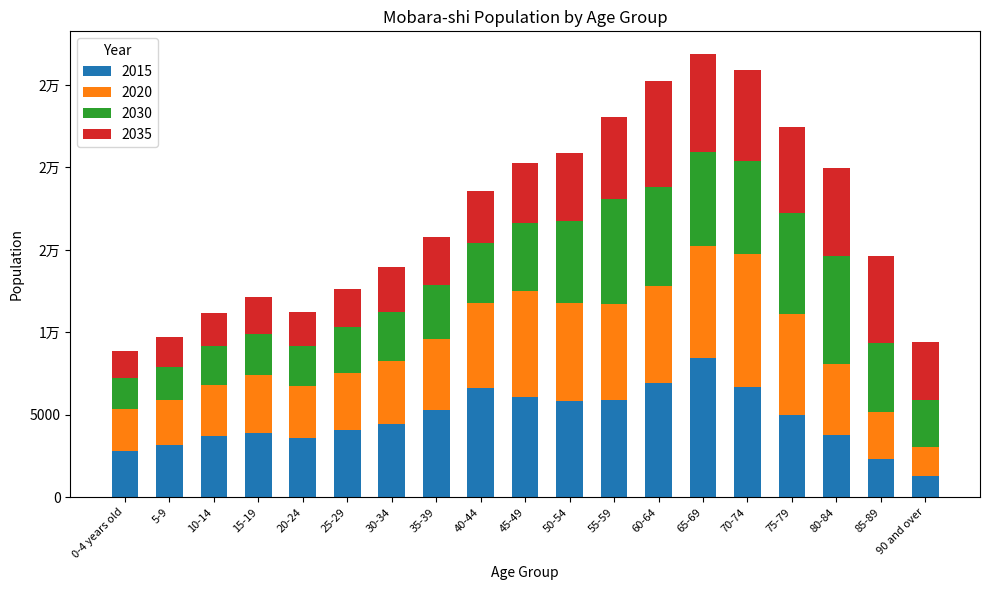

At which category is the sum across all series the highest?

65-69